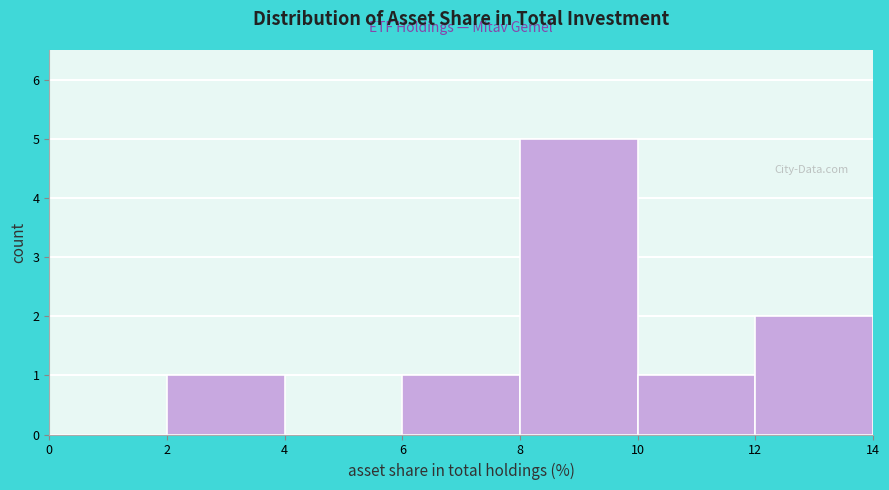

Over which range of the x-axis is the bar tallest?

8 to 10